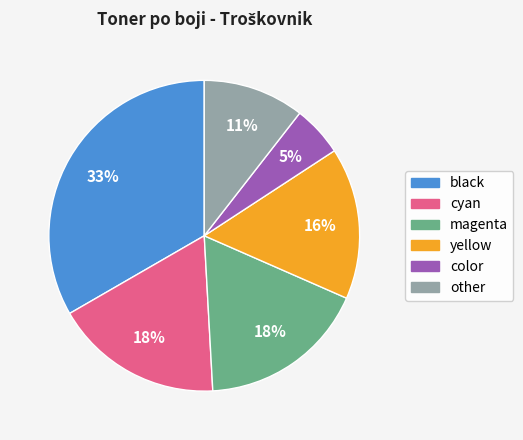

To the nearest percent, what percentage of the pie is black?

33%